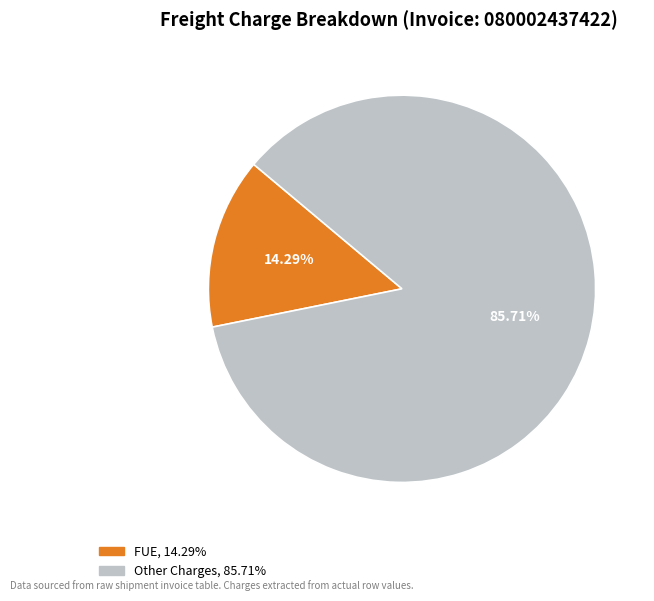

Does any single category account for the majority?

Yes